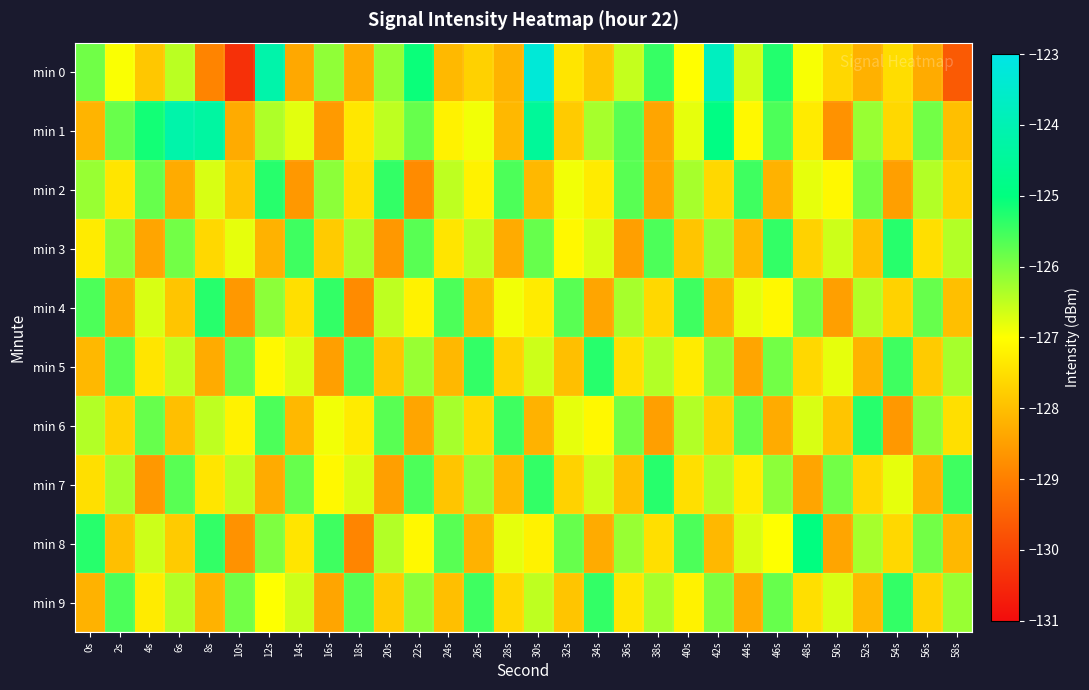

List the series in order of their peak value, lowest first.

min 9, min 2, min 3, min 4, min 5, min 6, min 7, min 8, min 1, min 0